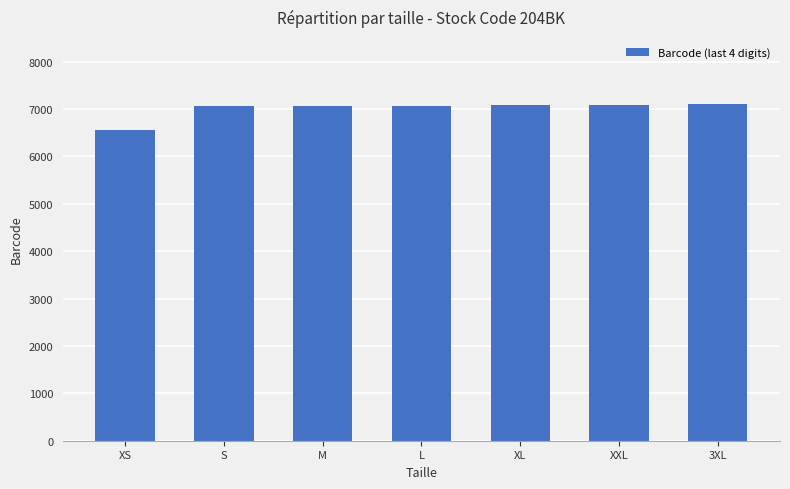

How many categories are shown in the chart?

7